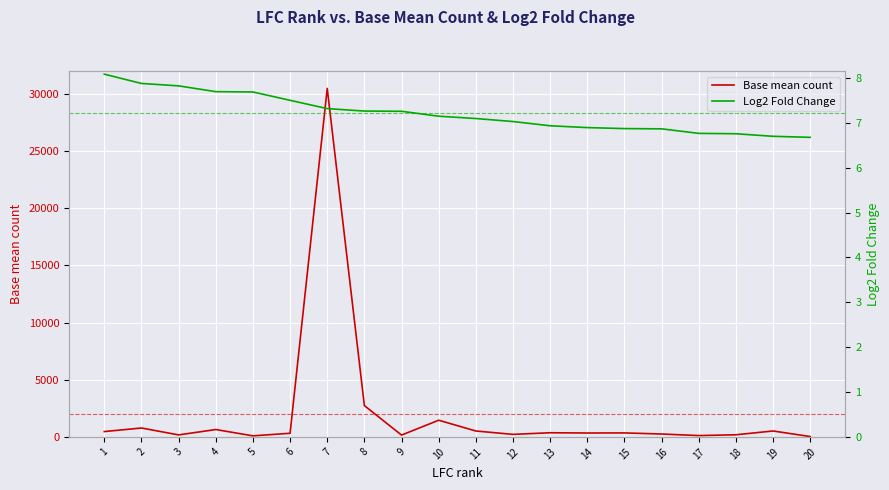

Reading left to right, list all the values displayed in this chart.

Base mean count: 464.6	776.0	171.6	642.0	89.1	316.1	30495.5	2737.1	156.4	1456.5	514.0	219.1	361.1	338.8	346.4	250.3	113.4	183.2	515.7	29.4
Log2 Fold Change: 8.1	7.9	7.8	7.7	7.7	7.5	7.3	7.3	7.3	7.1	7.1	7.0	6.9	6.9	6.9	6.9	6.8	6.8	6.7	6.7